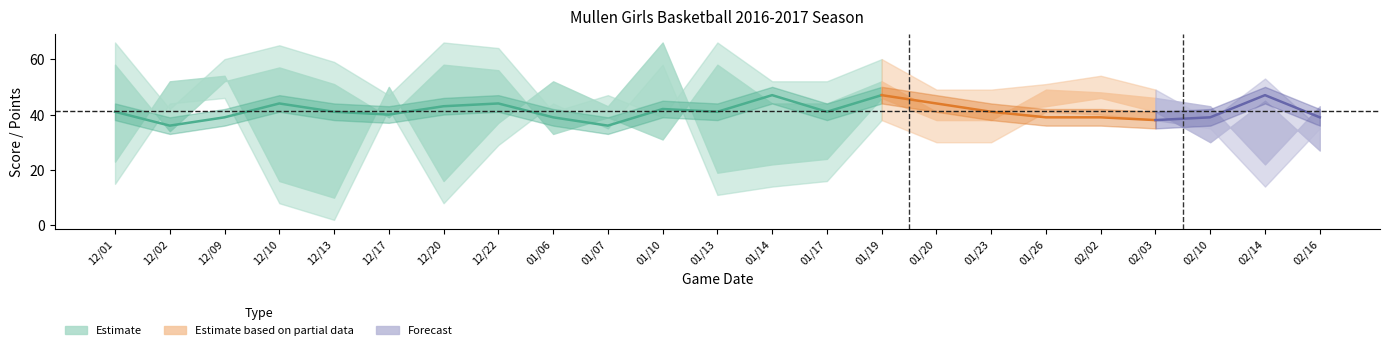

The value of Points at 02/03 is 38. True or false?

True